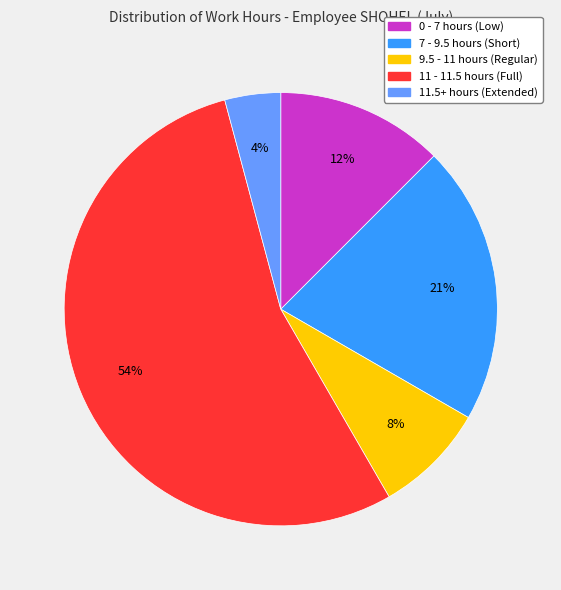

Count the number of slices in the pie.

5